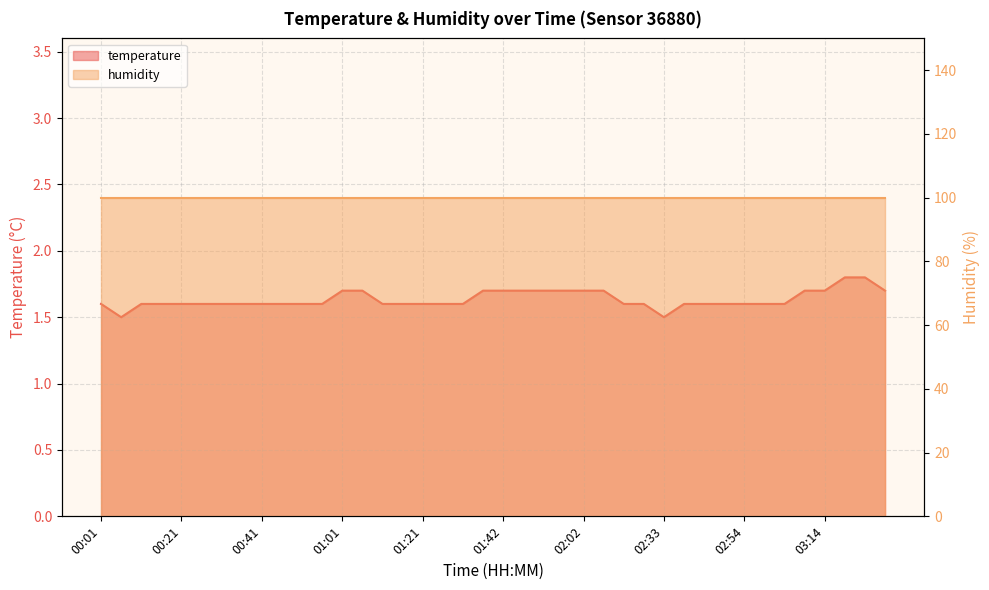

True or false: the data shows 2.8 at 01:57.

False